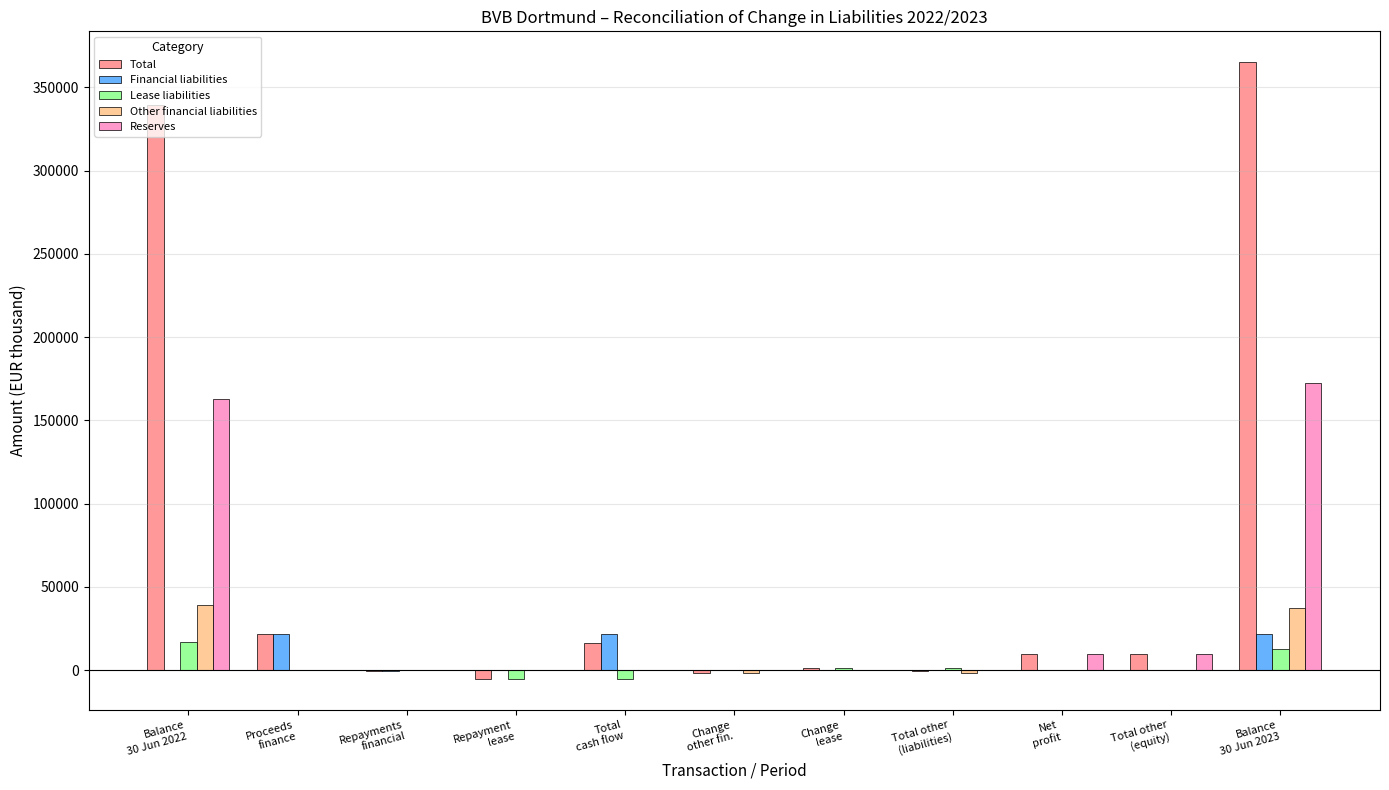

What is the total value across all series at Balance
30 Jun 2023?

609546